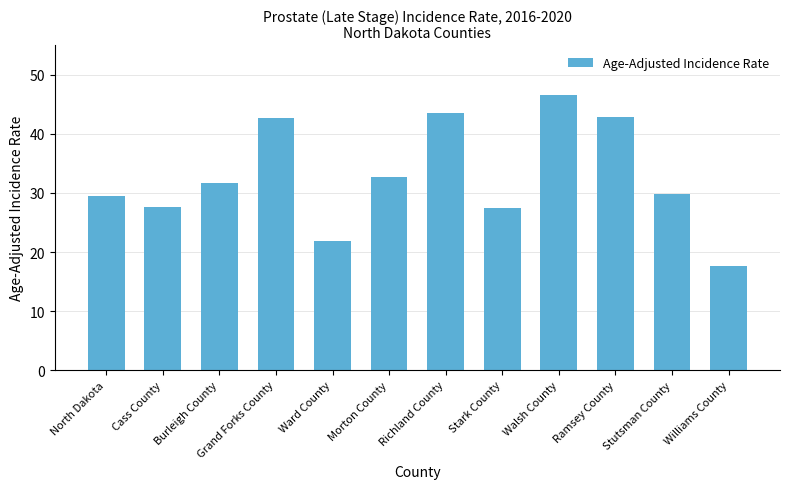

Which has a higher value, Burleigh County or Stark County?

Burleigh County